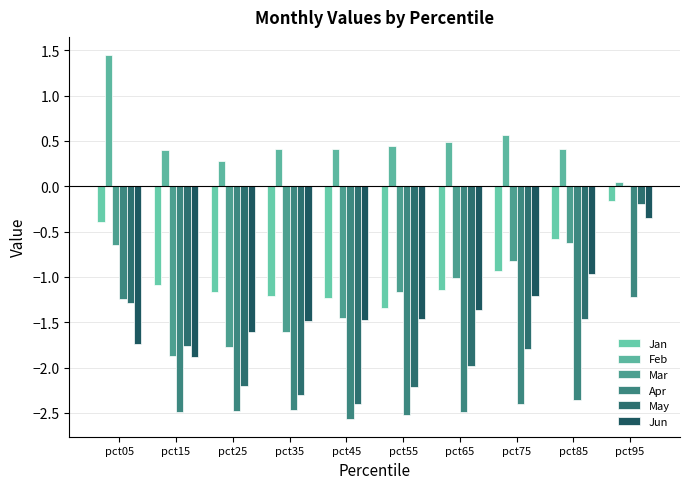

Read the May value at pct95.

-0.2